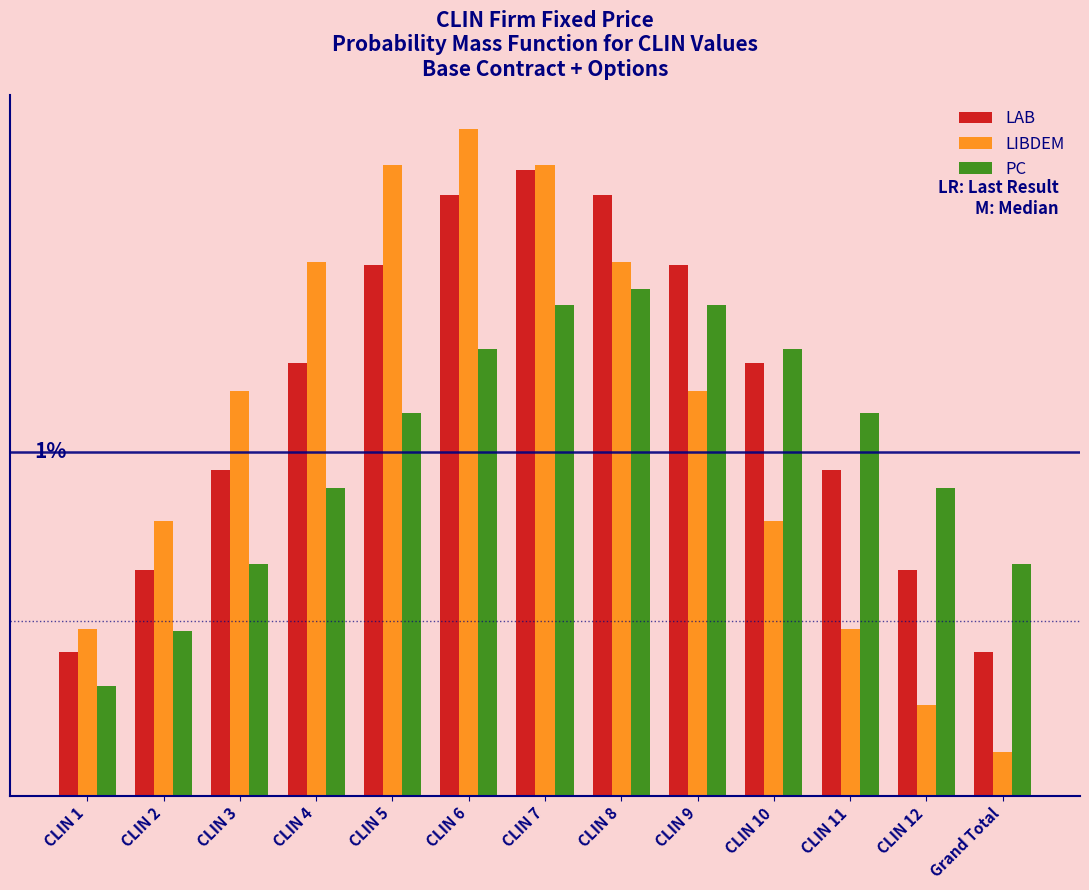

What are all the series names shown in the legend?

LAB, LIBDEM, PC